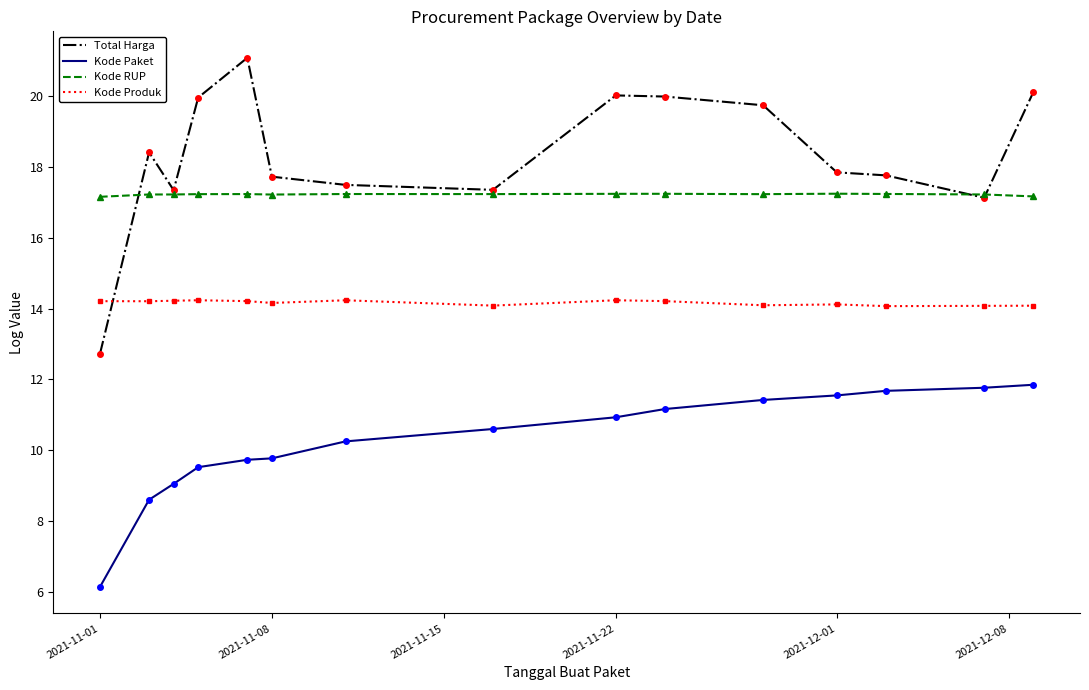

Which series has the largest range (max minus min)?

Total Harga